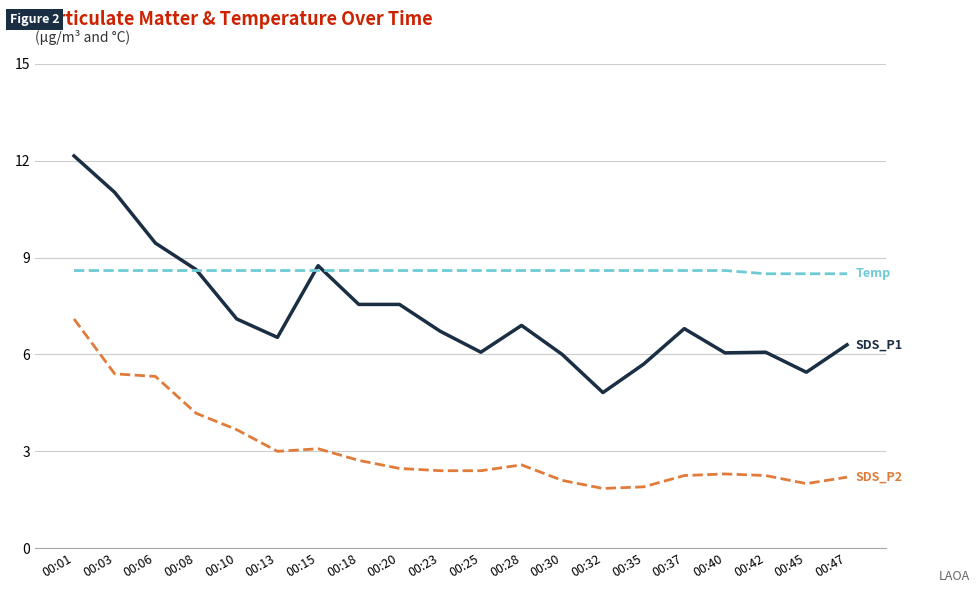

What is the spread (max minus min) of values at 00:45?

6.5